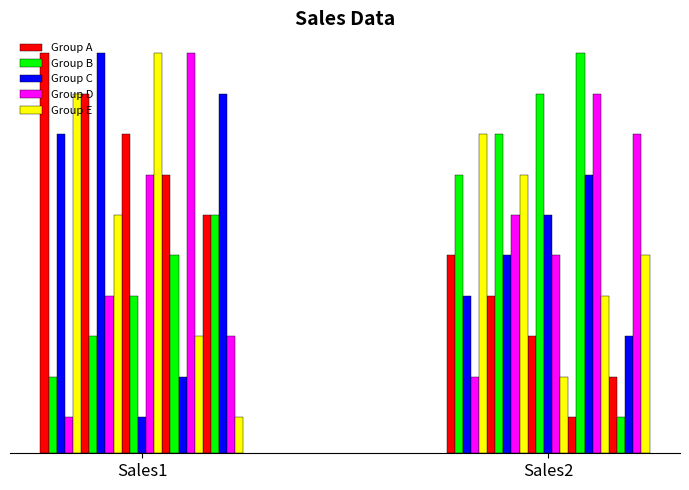

The Group D series shows 5.7 at Sales2. True or false?

False